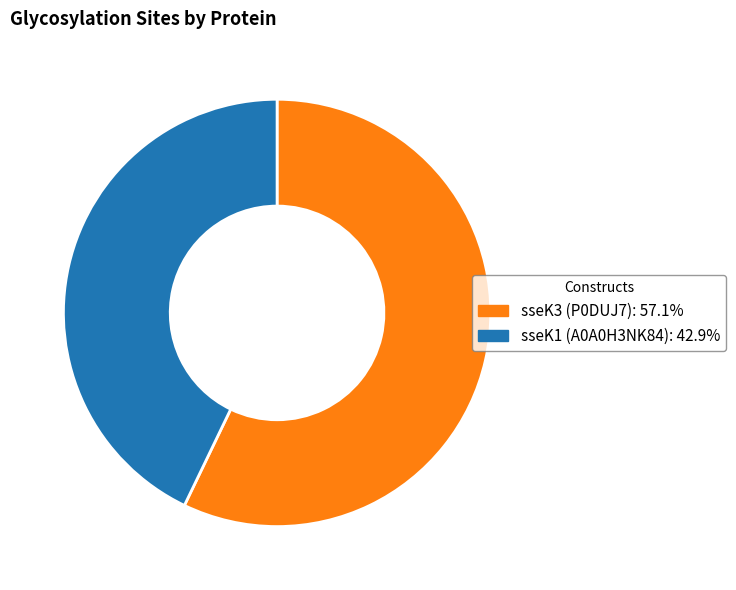

Is there any slice that represents more than half of the pie?

Yes